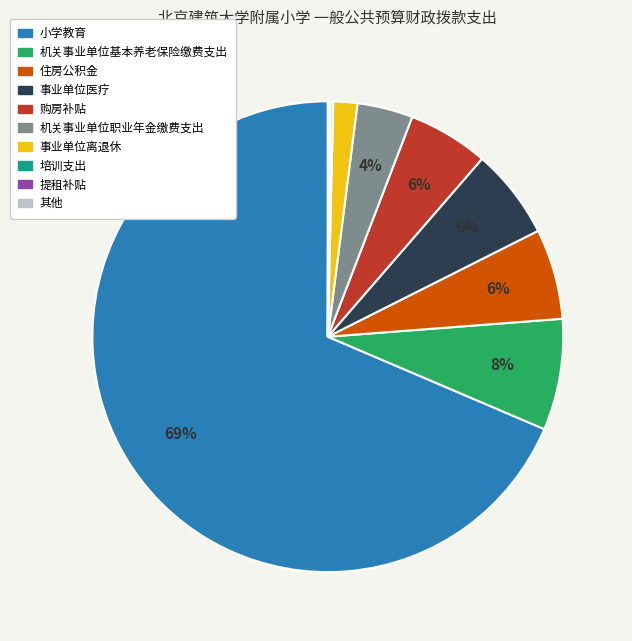

Does any single category account for the majority?

Yes